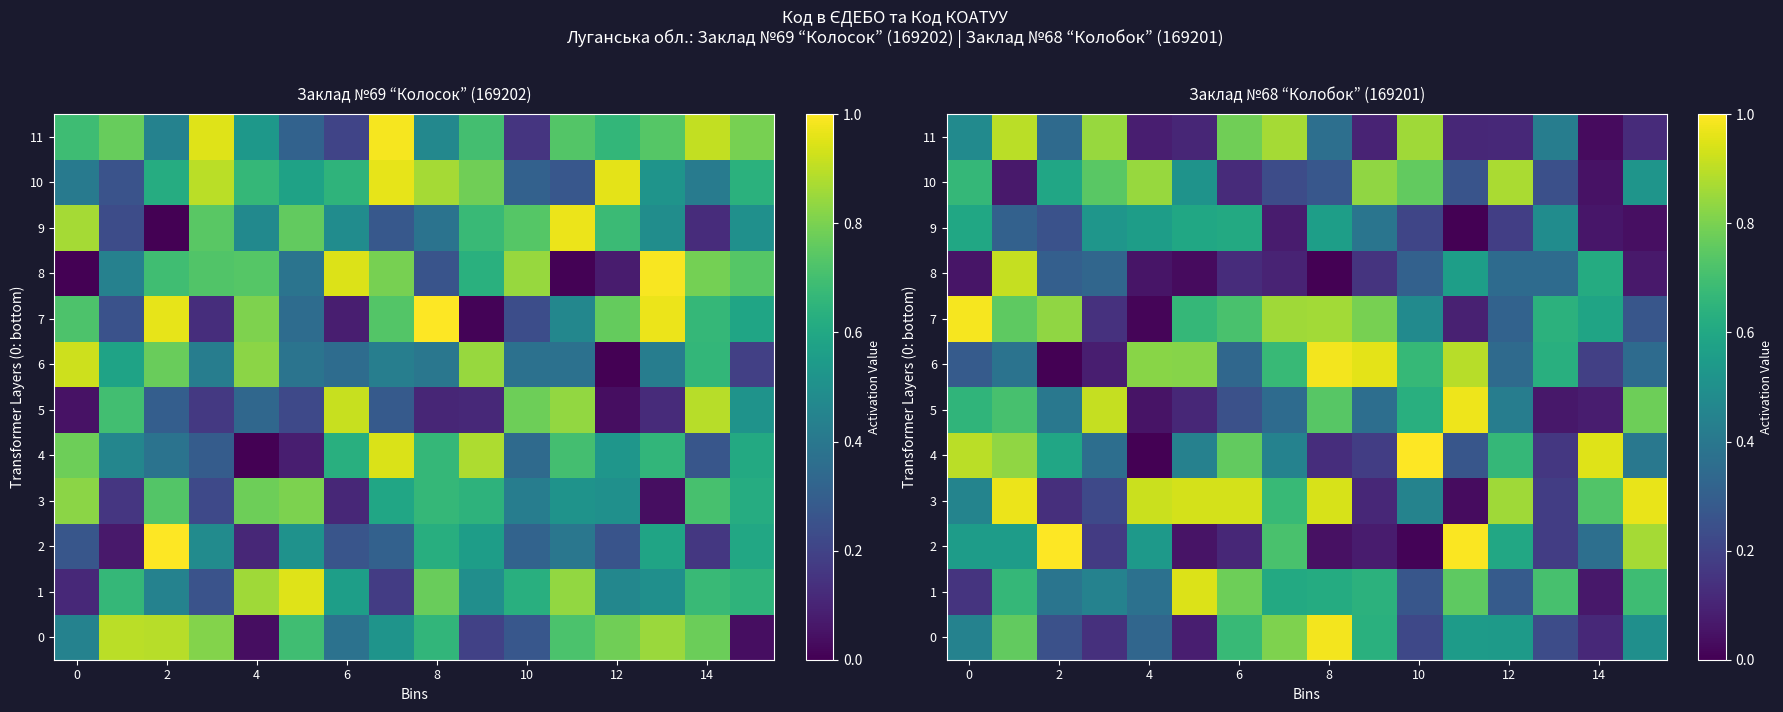

What is the approximate value of 1 at 0?

0.2